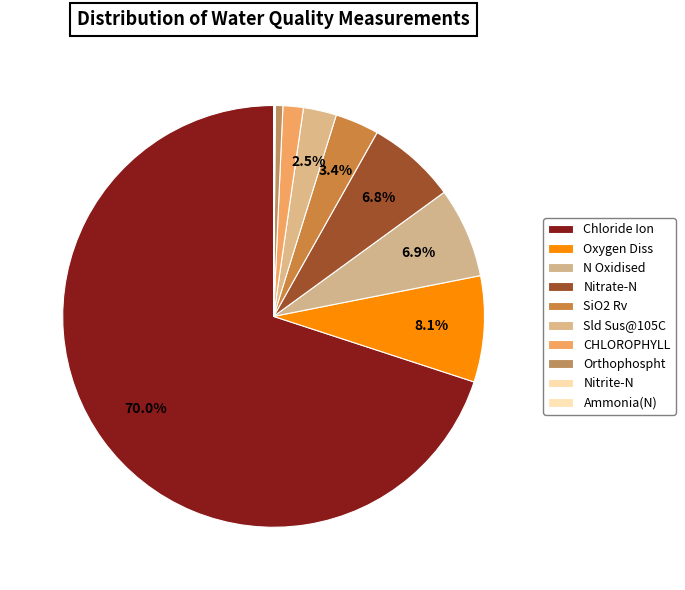

Count the number of slices in the pie.

10